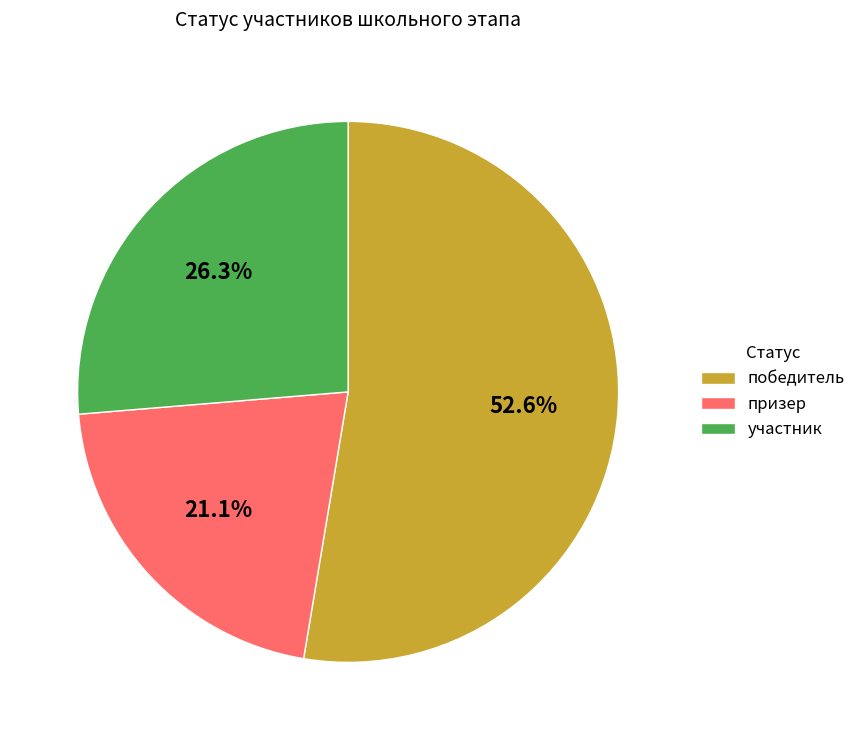

Combined, what portion of the pie is призер and победитель?

73.7%